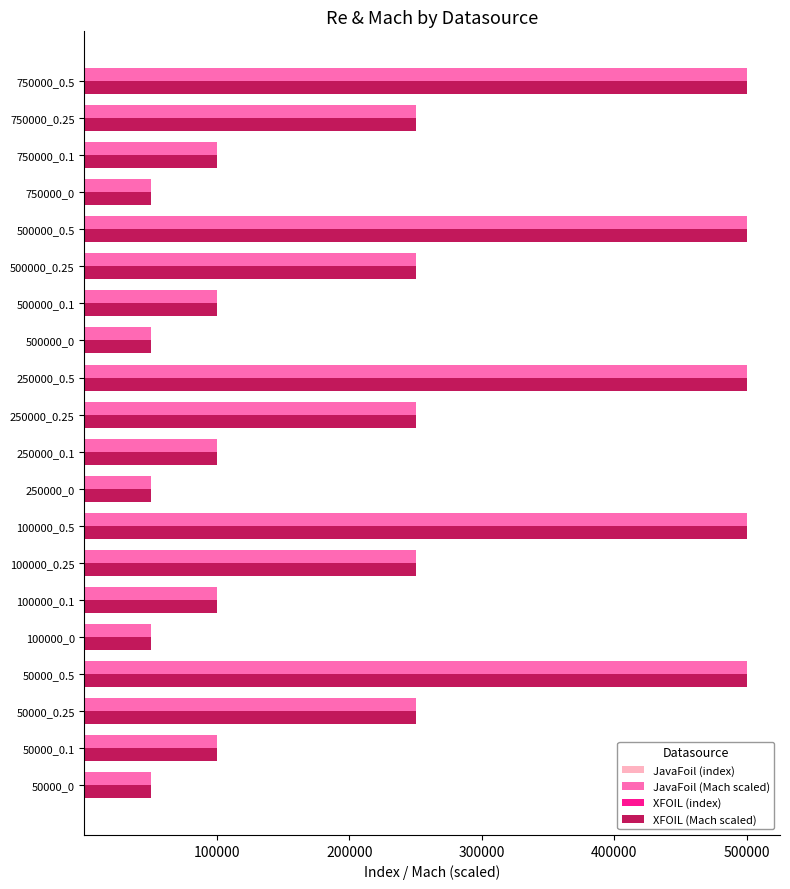

What is the approximate value of XFOIL (Mach scaled) at 100000_0.1, to the nearest 100?

100000